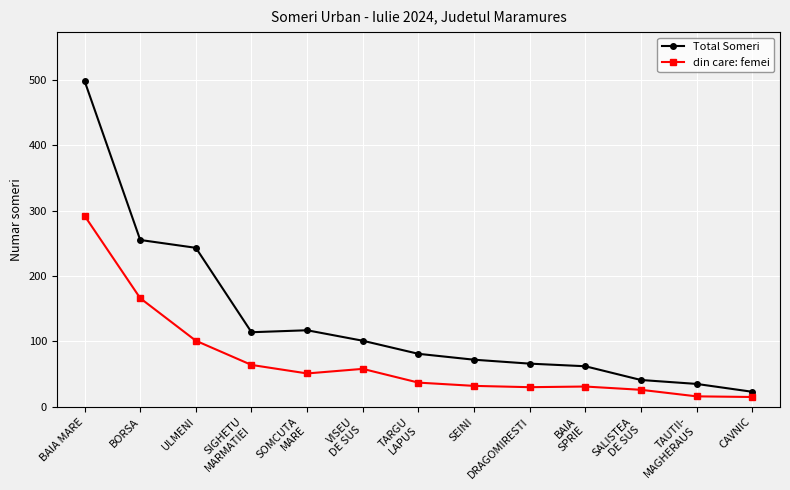

Where is Total Someri nearest to the value 260?

BORSA